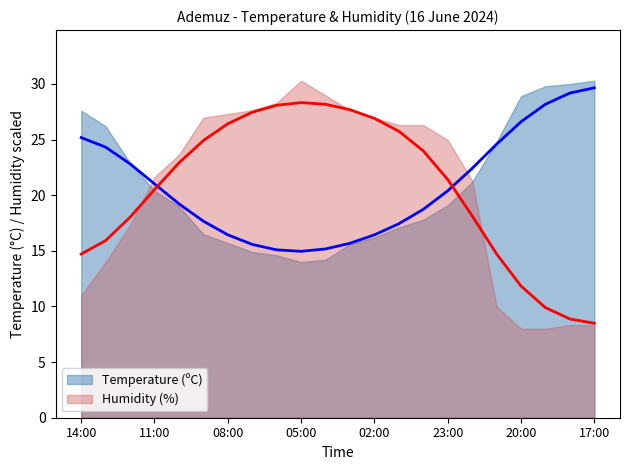

Rank the categories by value from highest to lowest.

17:00, 18:00, 19:00, 20:00, 14:00, 21:00, 13:00, 12:00, 22:00, 11:00, 23:00, 10:00, 00:00, 09:00, 01:00, 02:00, 08:00, 03:00, 07:00, 04:00, 06:00, 05:00